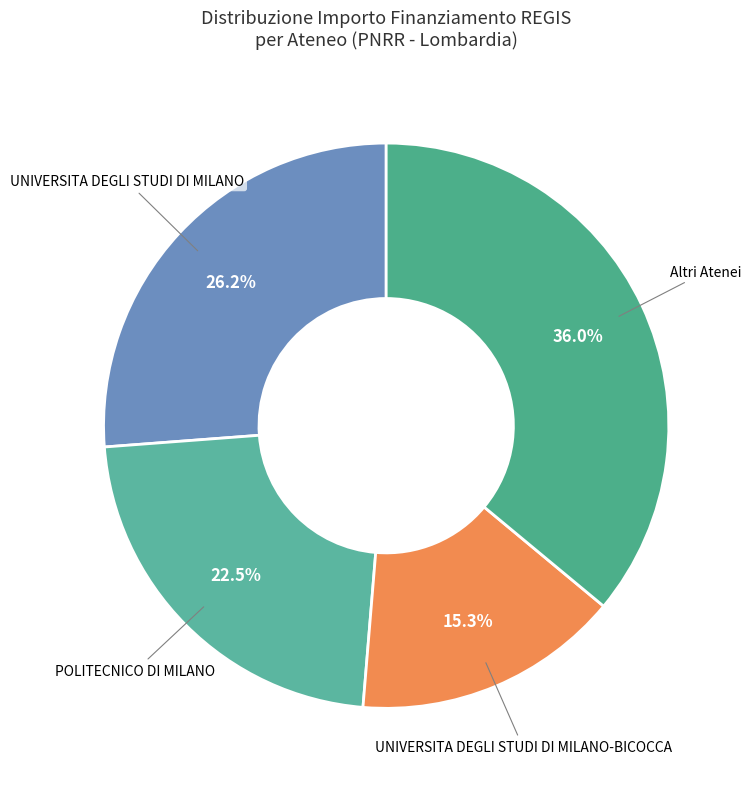

How many segments does this pie chart have?

4